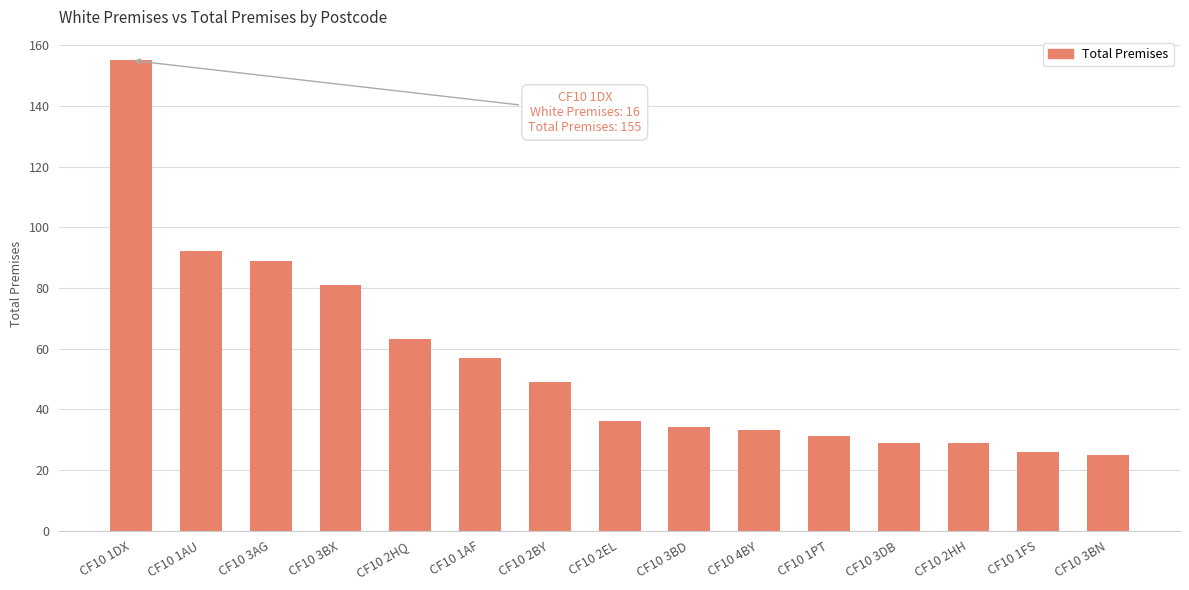

The chart shows a value of 89 at CF10 3AG. True or false?

True